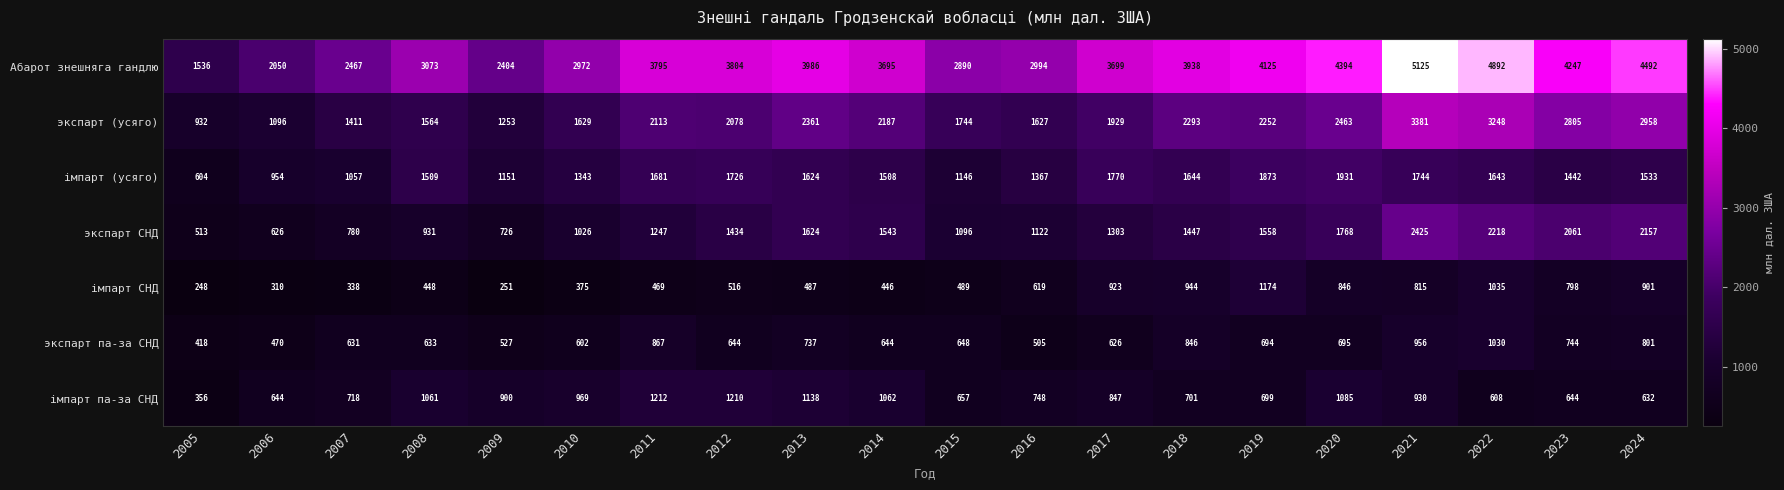

Which series has the widest spread of values?

Абарот знешняга гандлю